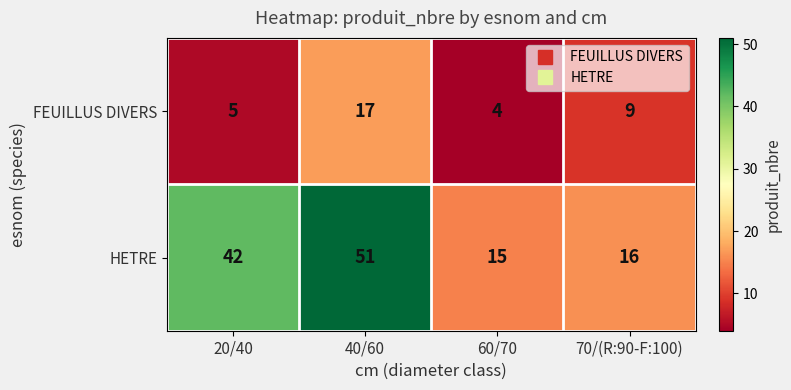

Reading left to right, list all the values displayed in this chart.

FEUILLUS DIVERS: 5	17	4	9
HETRE: 42	51	15	16